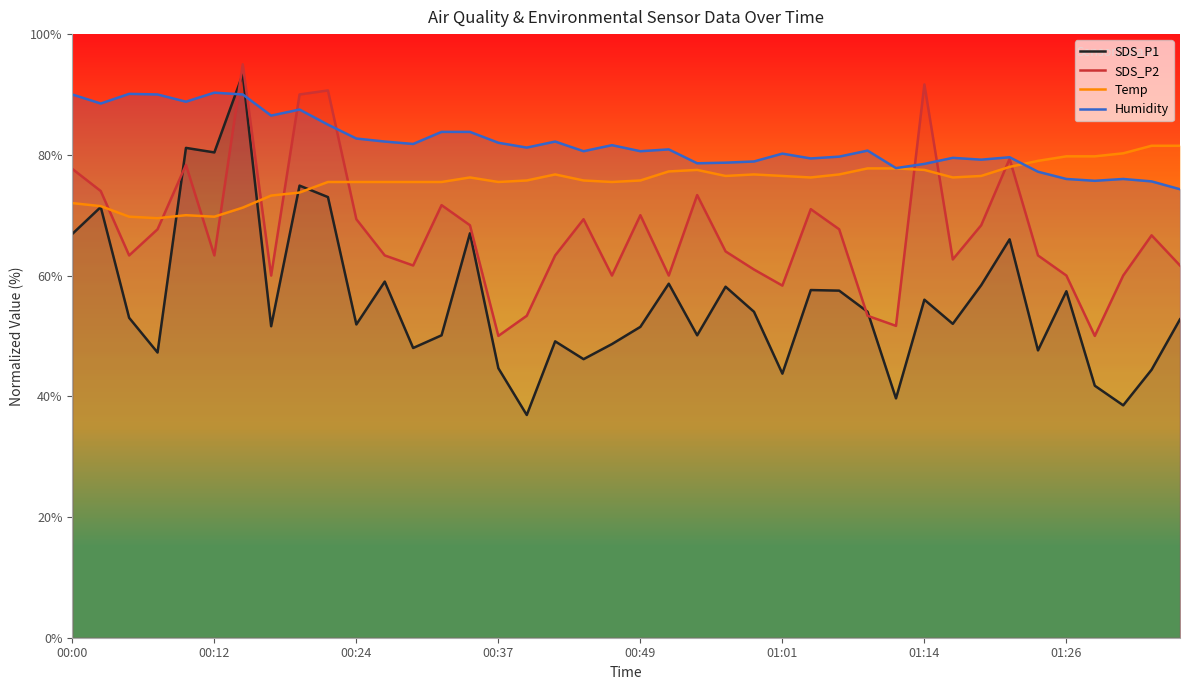

What is the difference between the highest and lowest values at 14?

16.8